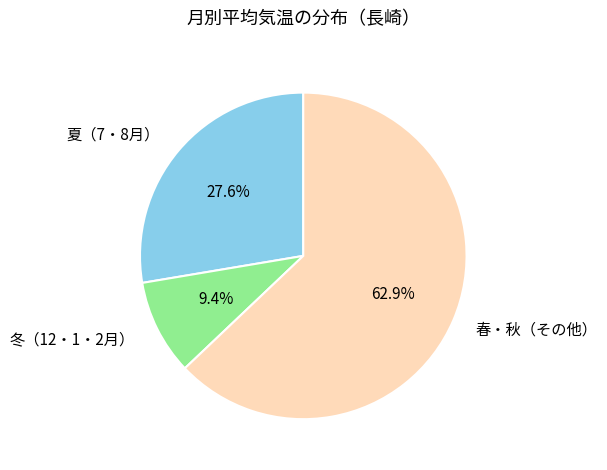

Which slice is the smallest?

冬（12・1・2月）